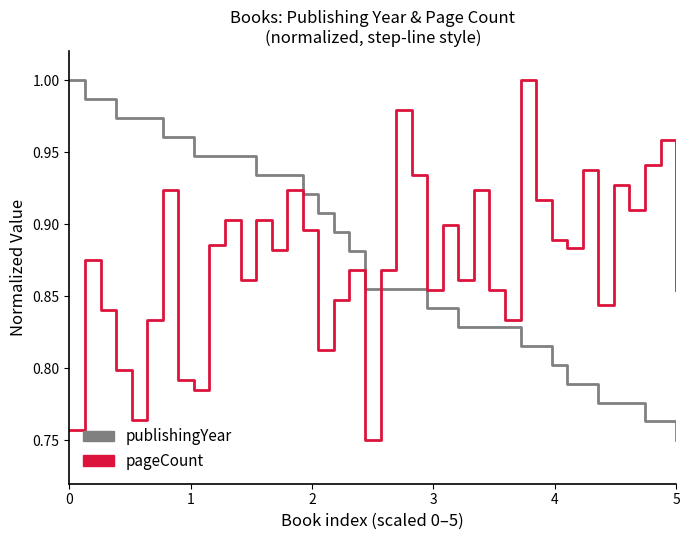

What is the difference between the second highest and second lowest values in the publishingYear series?

0.2